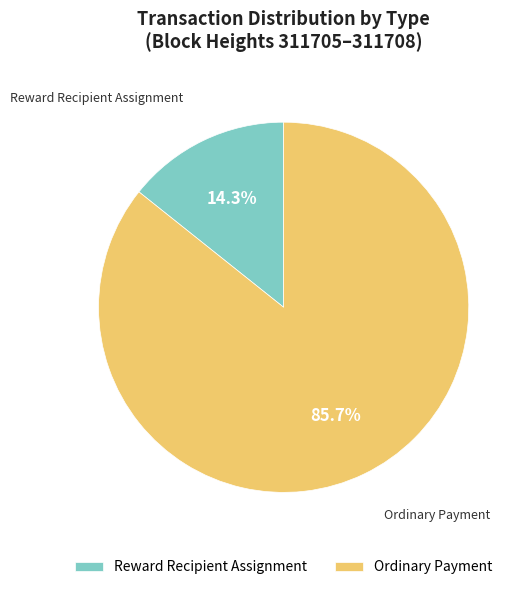

To the nearest percent, what is the difference between the largest and smallest slice percentages?

71%